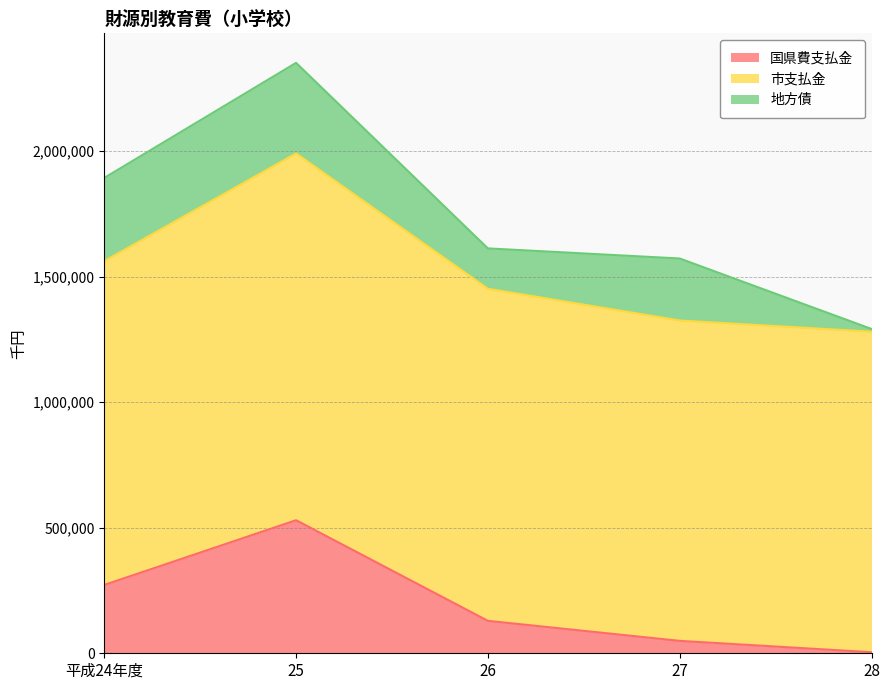

What is the difference between the maximum and second lowest values in the 市支払金 series?

184300